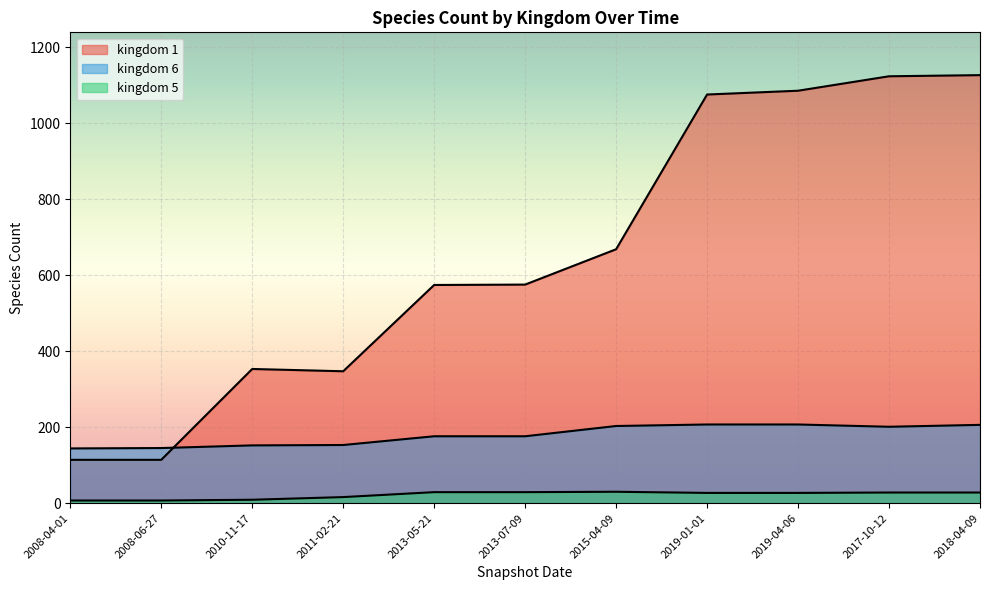

At which category is the sum across all series the highest?

2018-04-09